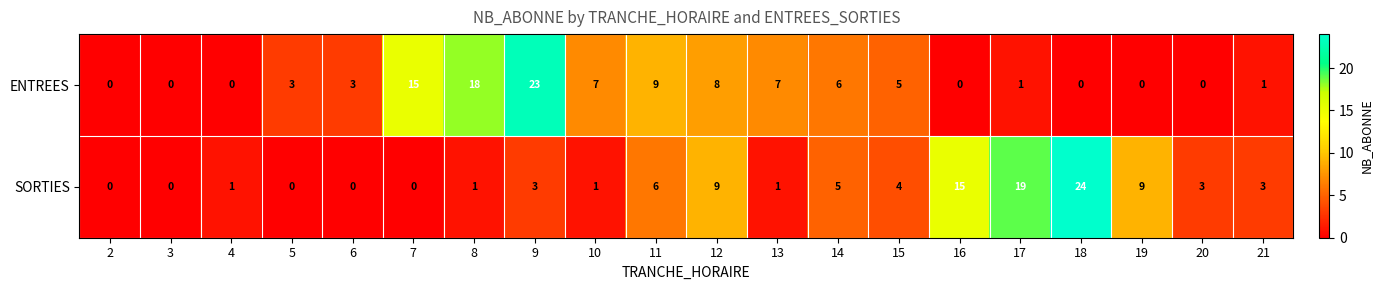

Which category has the highest value in the ENTREES series?

9